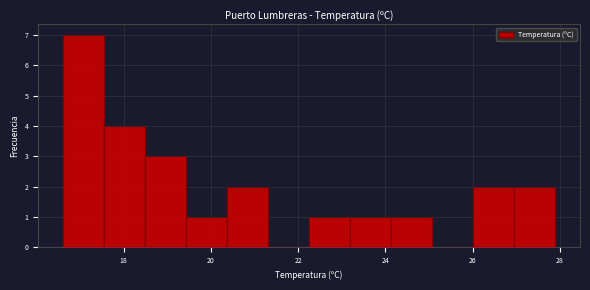

Over which range of the x-axis is the bar tallest?

16.6 to 17.6